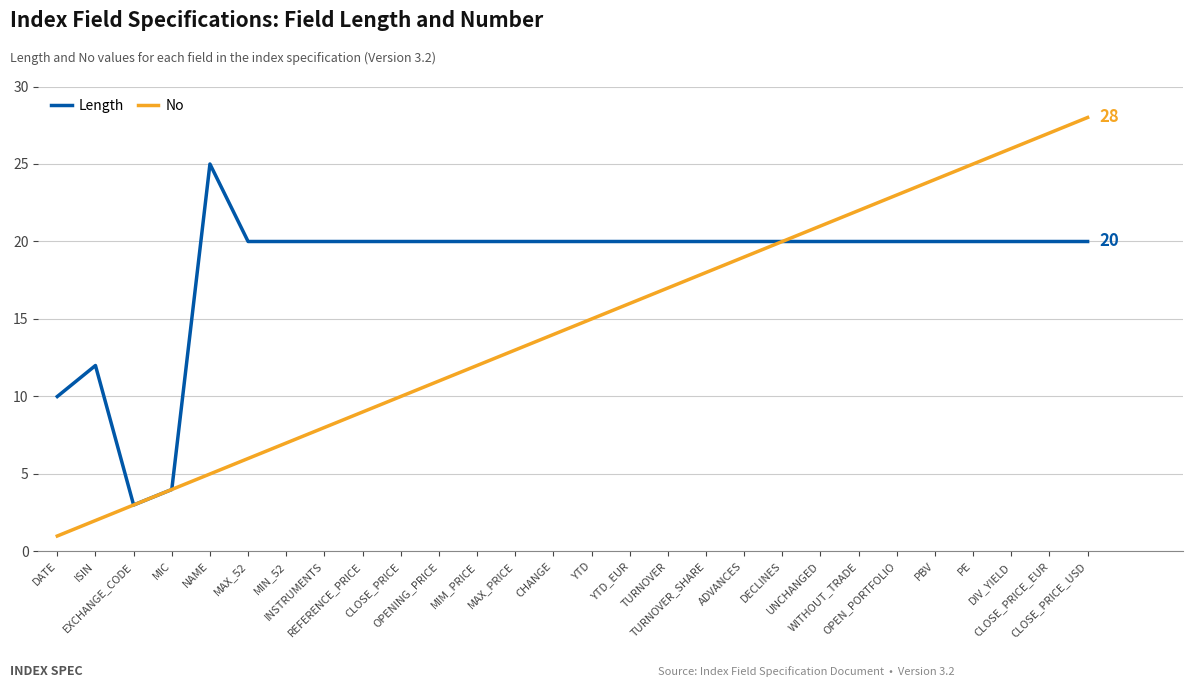

What is the sum of all Length values?

514